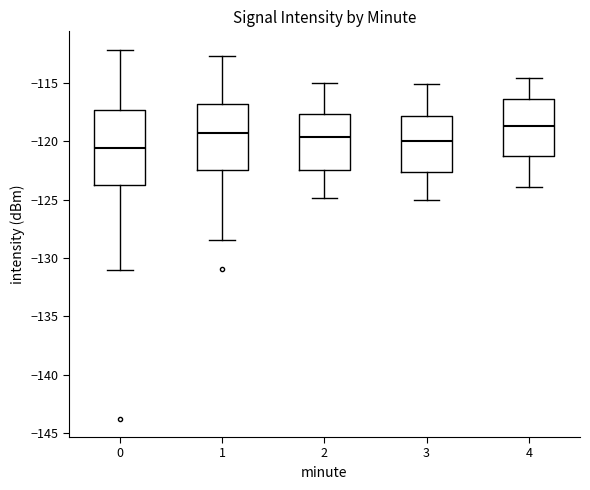

Reading left to right, read every box against the y-axis: the position of its median line, the range the box covers, and the ends of its whiskers. The values are not printed on the chart, so give them approximately, as read against the axis.

0: median -120.5, box -124.0 to -117.5, whiskers -131.0 to -112.0
1: median -119.5, box -122.5 to -117.0, whiskers -128.5 to -112.5
2: median -119.5, box -122.5 to -117.5, whiskers -125.0 to -115.0
3: median -120.0, box -122.5 to -118.0, whiskers -125.0 to -115.0
4: median -118.5, box -121.0 to -116.5, whiskers -124.0 to -114.5